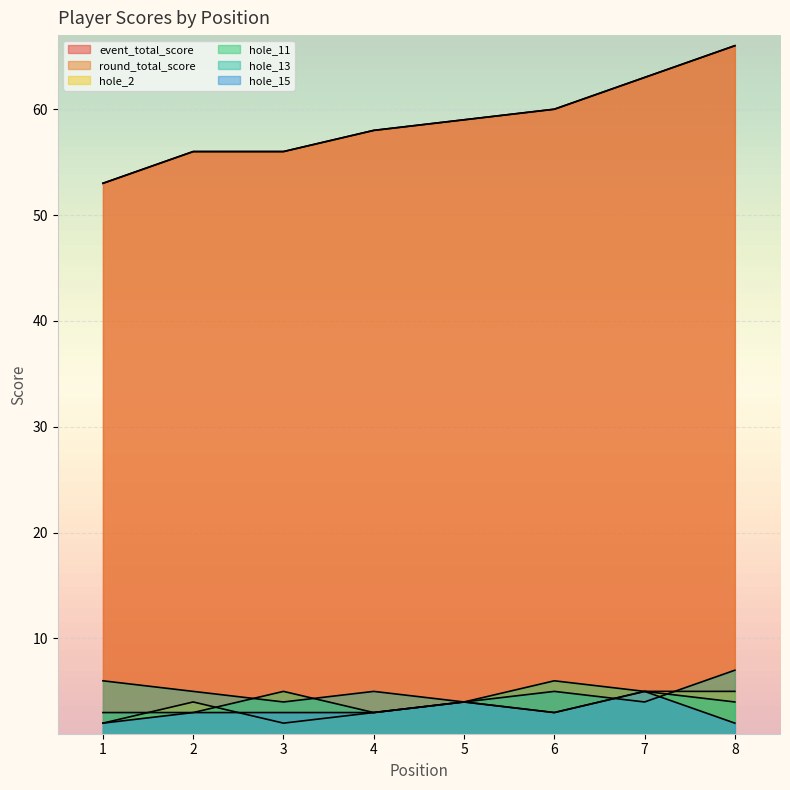

Rank the series at 3 from highest to lowest value.

event_total_score, round_total_score, hole_11, hole_13, hole_15, hole_2